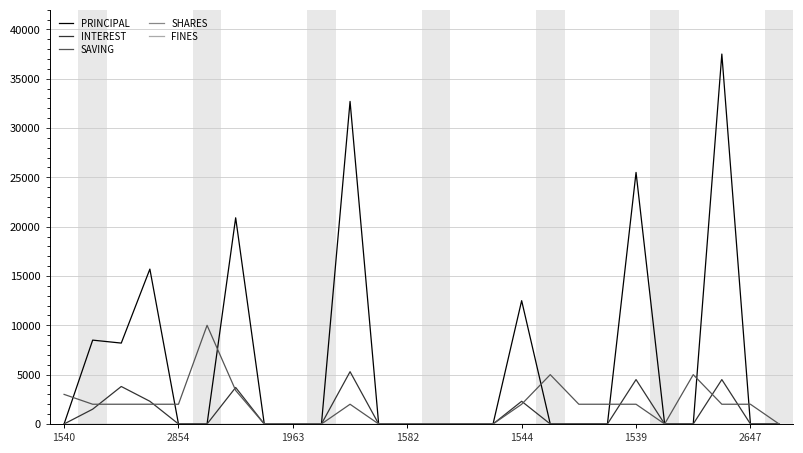

Does the chart display data point markers on the line(s)?

No